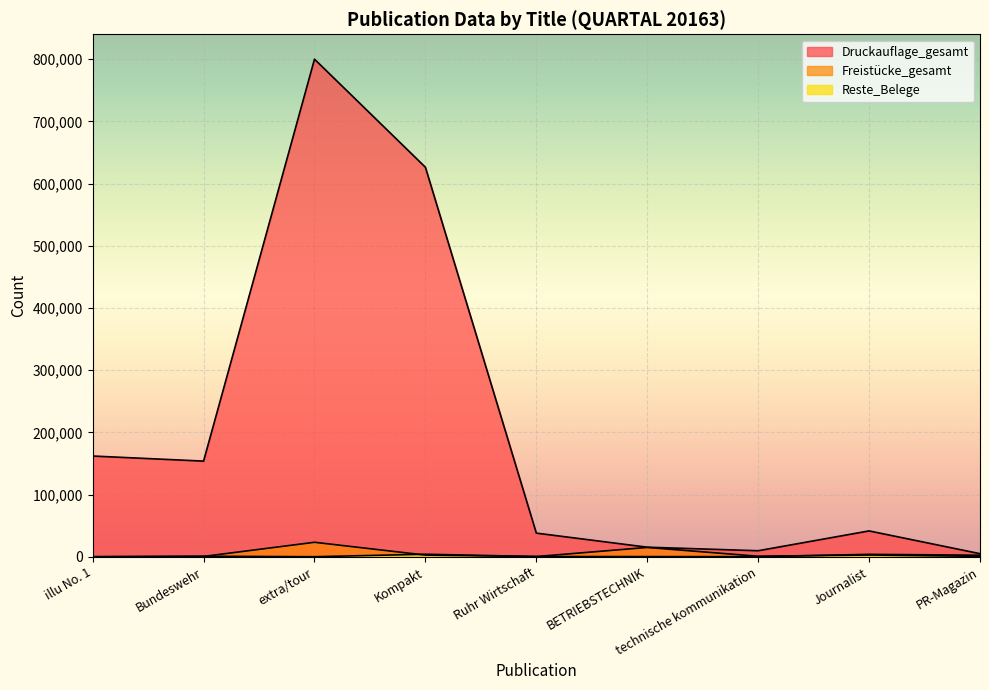

What is the label of the 9th point from the right?

illu No. 1